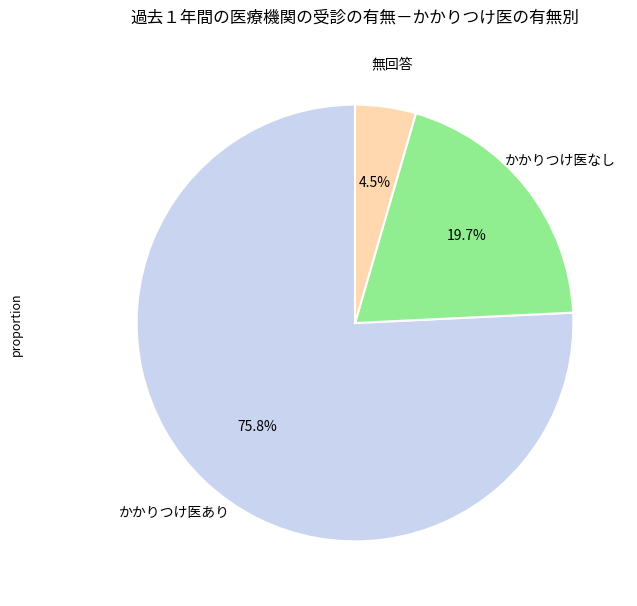

Is there a majority slice in this chart?

Yes